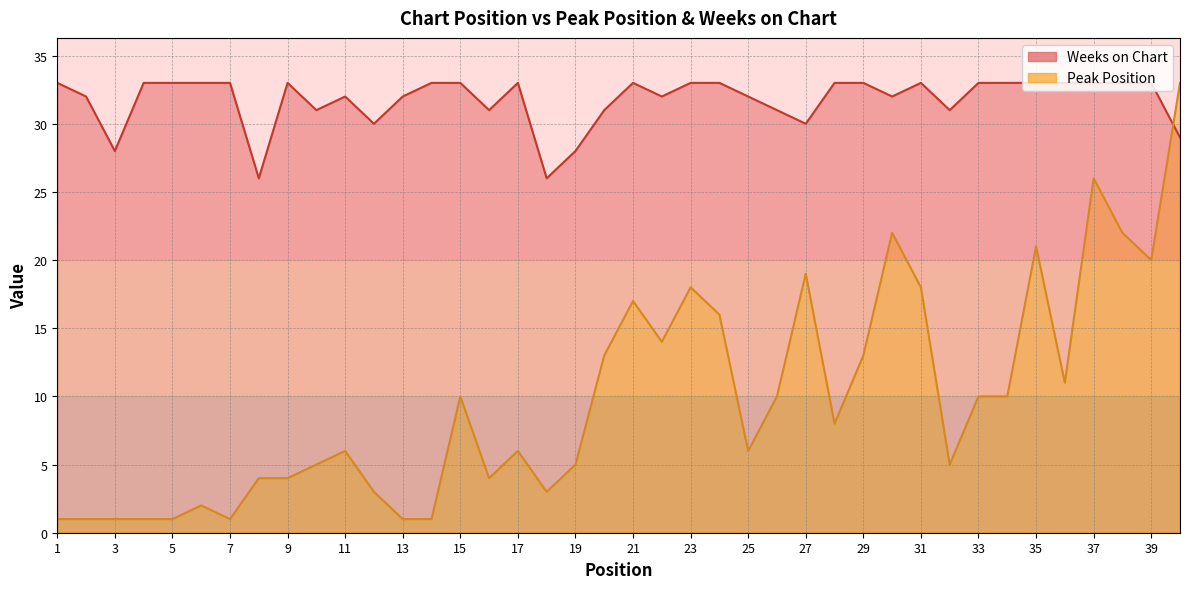

The value of Weeks on Chart at 5 is 49. True or false?

False